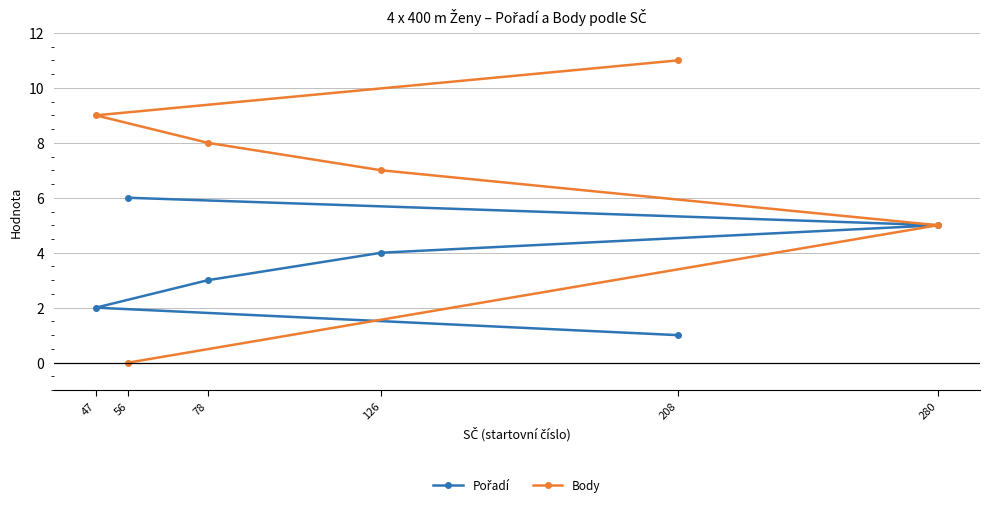

How many values in the Body series exceed 8?

2